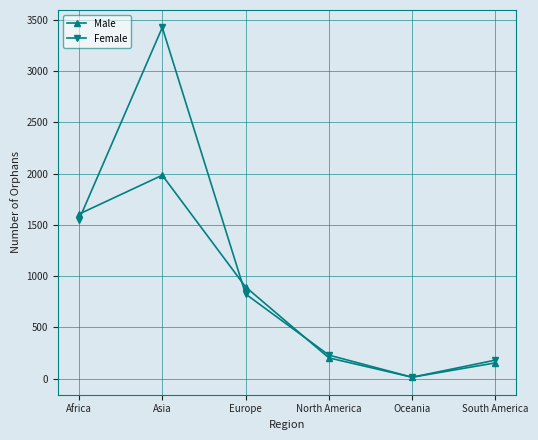

True or false: Female has more than 1 points higher than both neighbors.

False